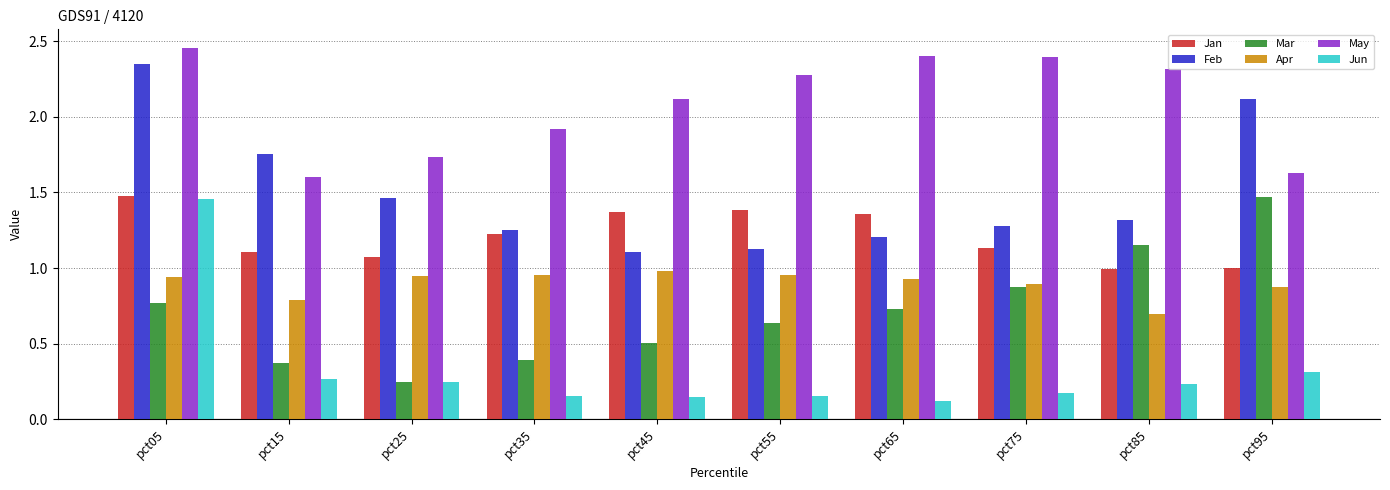

What is the spread (max minus min) of values at pct75?

2.2